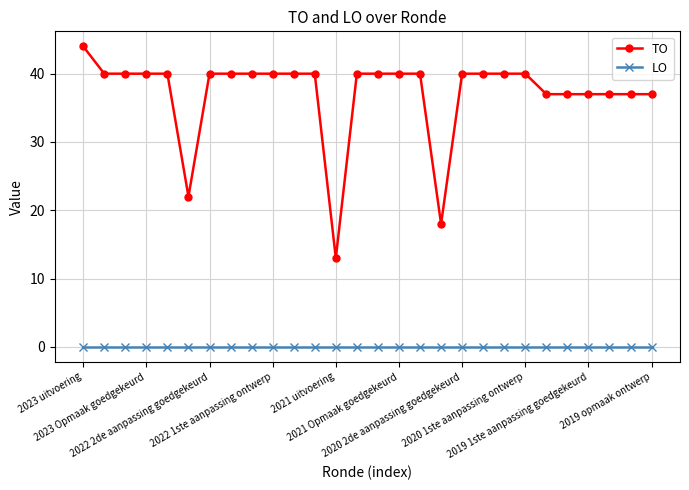

Which series has the widest spread of values?

TO